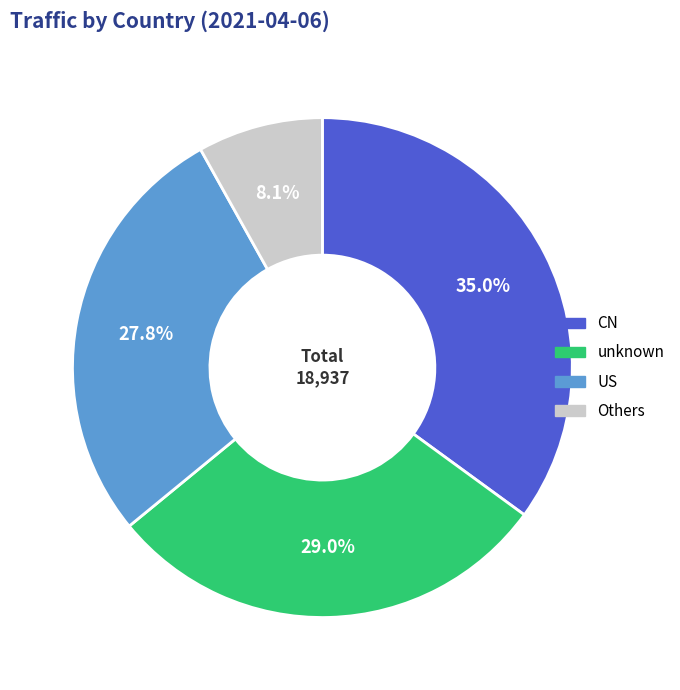

Is there any slice that represents more than half of the pie?

No